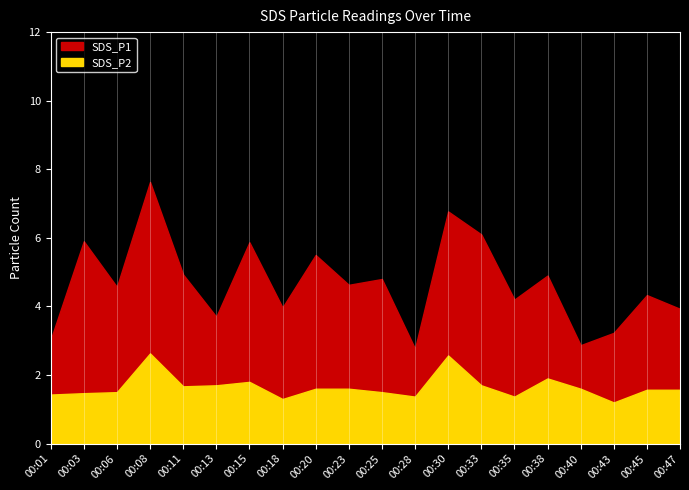

Reading left to right, list all the values displayed in this chart.

SDS_P1: 00:01=3.0	00:03=5.9	00:06=4.6	00:08=7.6	00:11=4.9	00:13=3.7	00:15=5.9	00:18=4.0	00:20=5.5	00:23=4.6	00:25=4.8	00:28=2.8	00:30=6.8	00:33=6.1	00:35=4.2	00:38=4.9	00:40=2.9	00:43=3.2	00:45=4.3	00:47=3.9
SDS_P2: 00:01=1.4	00:03=1.5	00:06=1.5	00:08=2.6	00:11=1.7	00:13=1.7	00:15=1.8	00:18=1.3	00:20=1.6	00:23=1.6	00:25=1.5	00:28=1.4	00:30=2.6	00:33=1.7	00:35=1.4	00:38=1.9	00:40=1.6	00:43=1.2	00:45=1.6	00:47=1.6